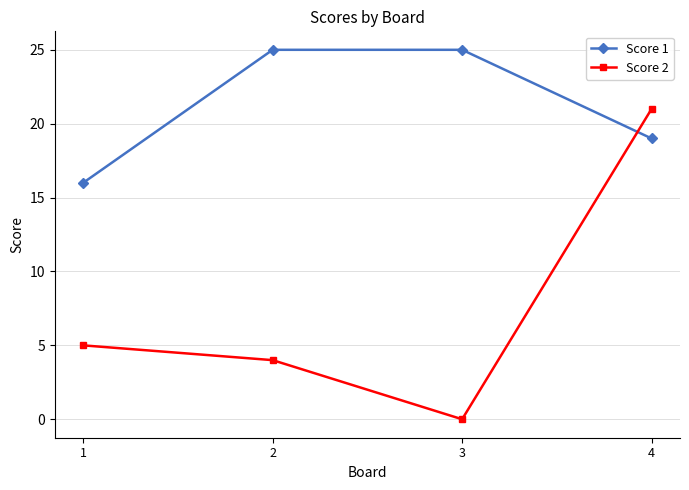

True or false: Score 2 and Score 1 cross at least once.

True